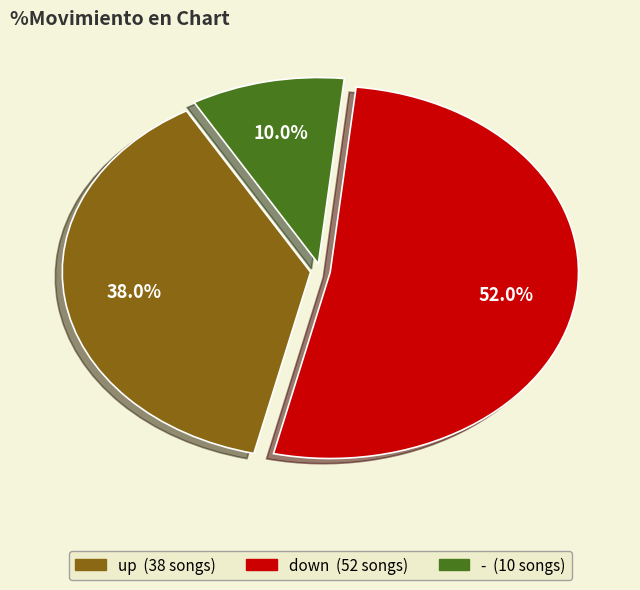

Which slice represents more than half of the pie?

down